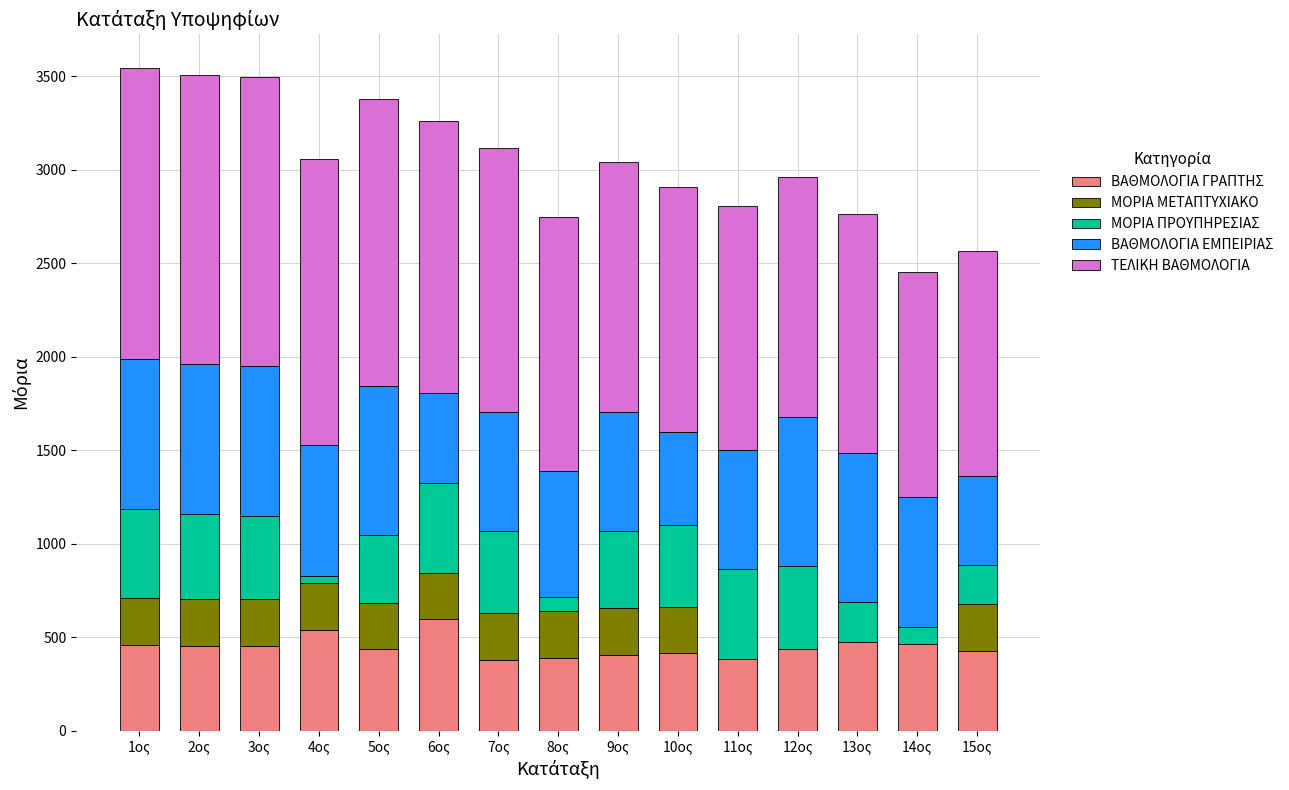

What is the total value across all series at 10ος?

2907.8